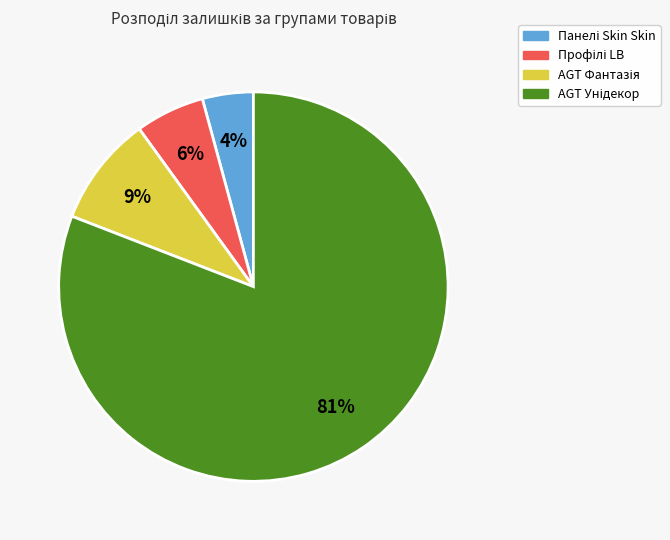

How many segments does this pie chart have?

4